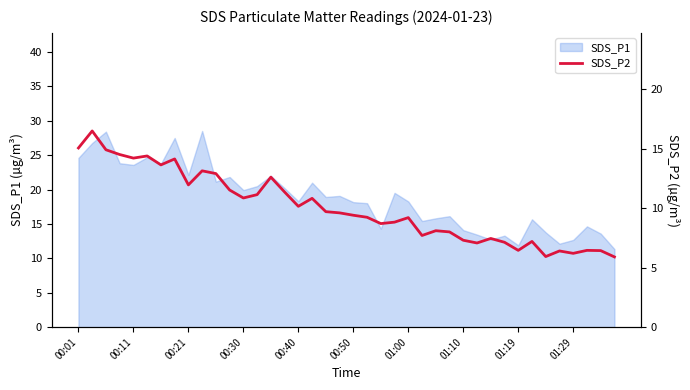

What is the ratio of the value at 10 to the value at 22?

1.5